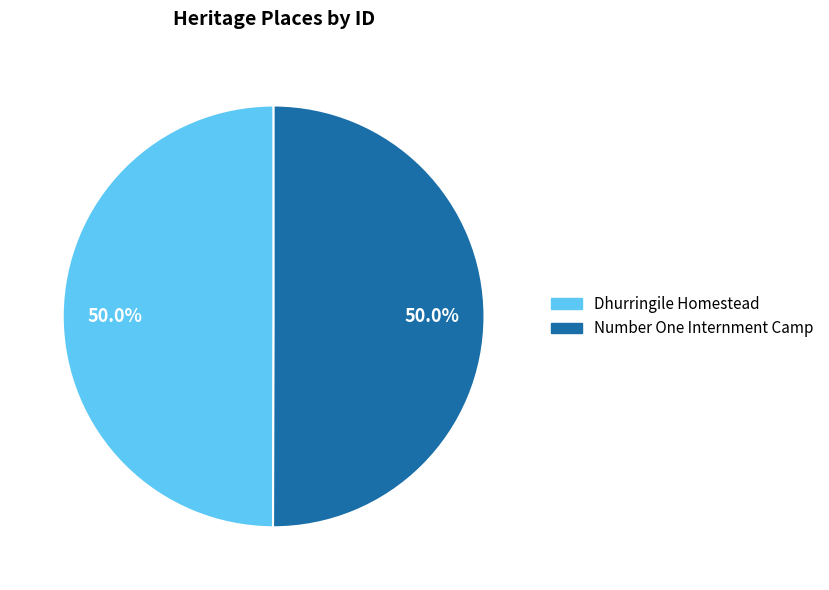

What percentage is the Number One Internment Camp slice, to the nearest percent?

50%